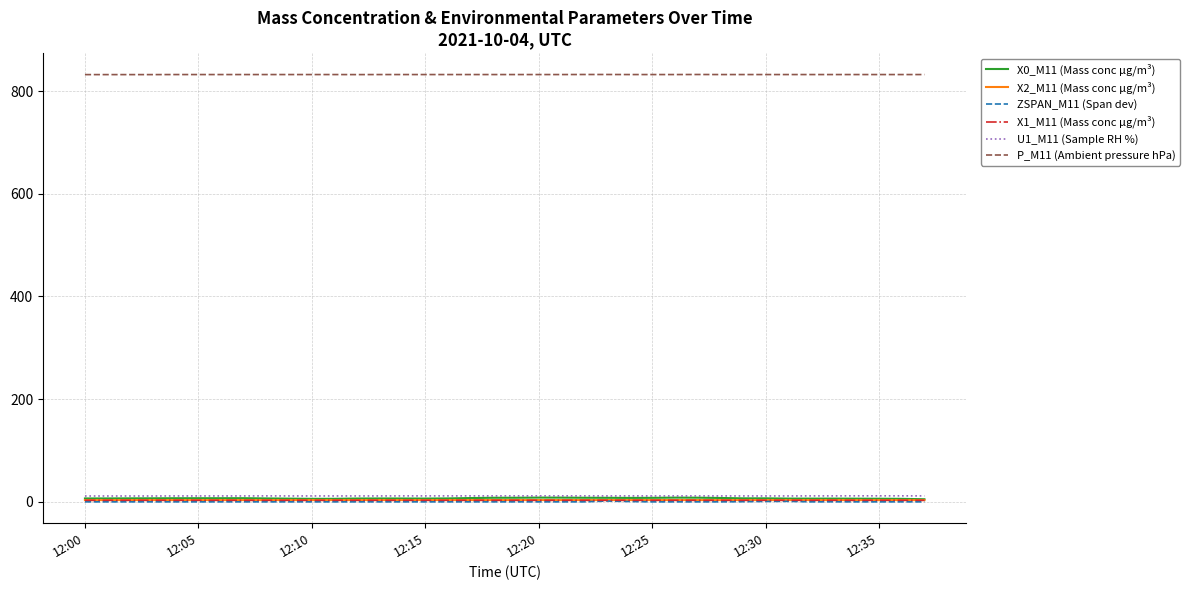

What is the maximum value shown in the chart?

832.4